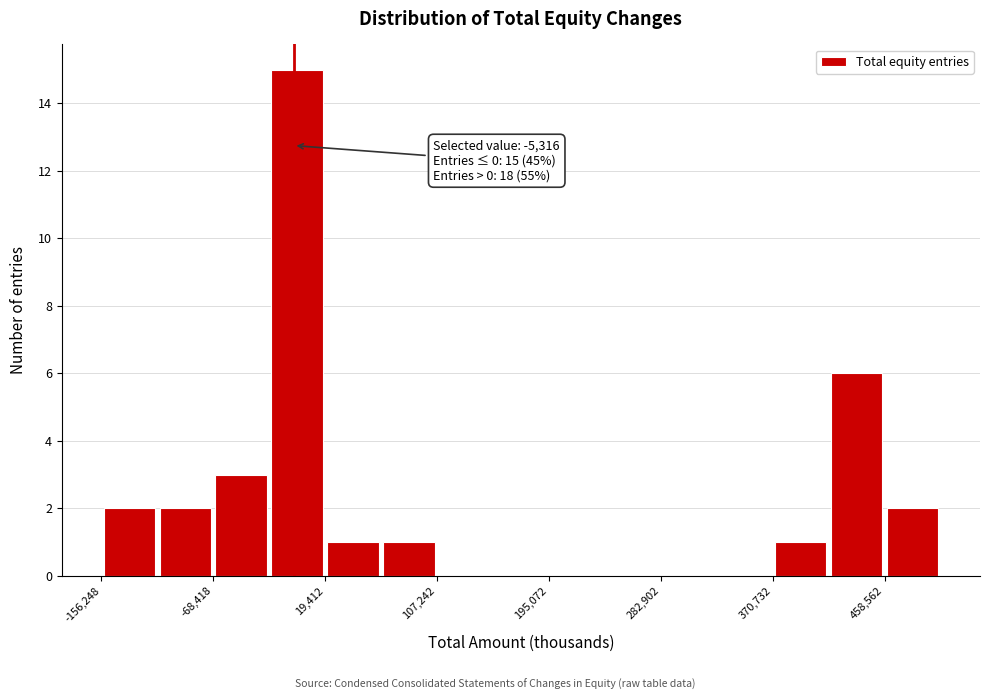

Over which range of the x-axis is the bar tallest?

-20000 to 20000